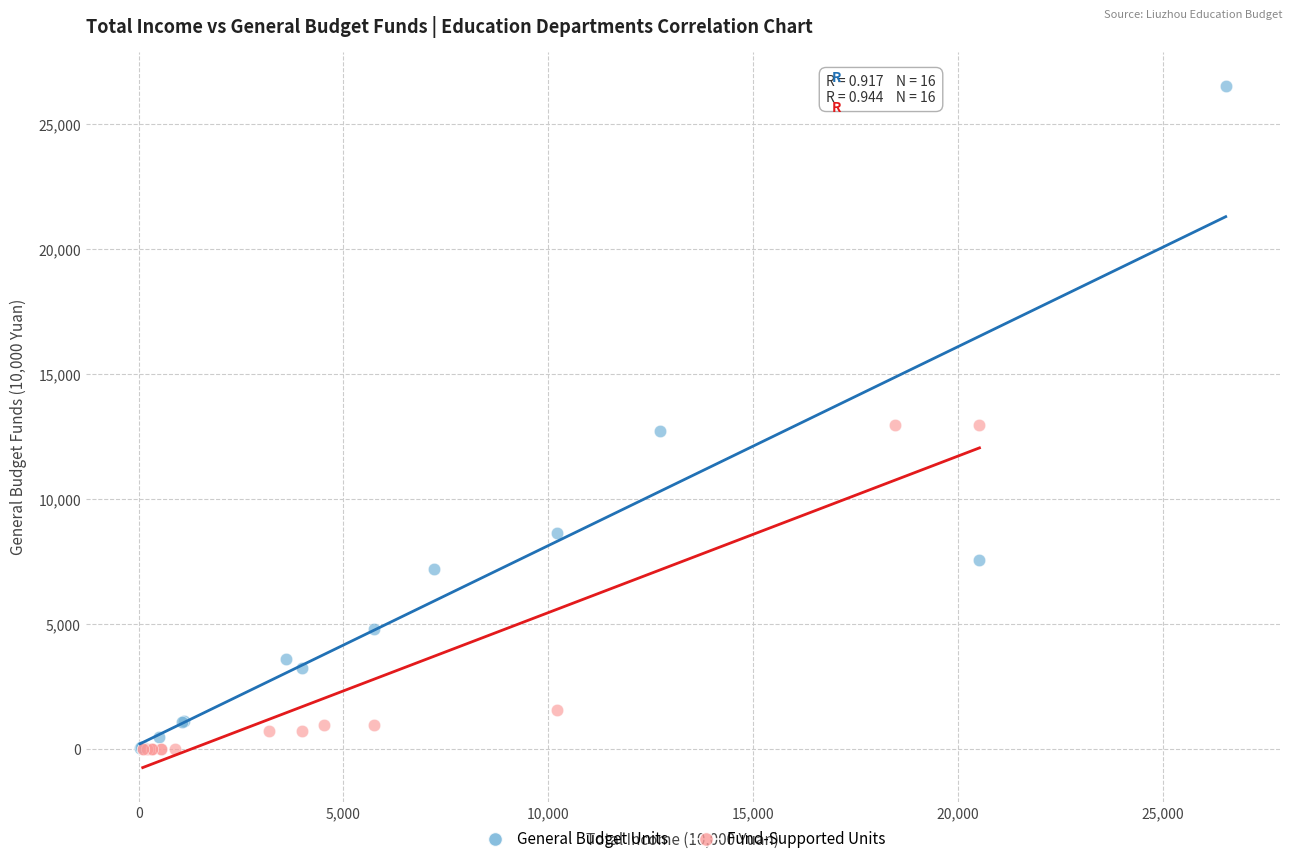

Which series reaches the maximum Y coordinate?

General Budget Units